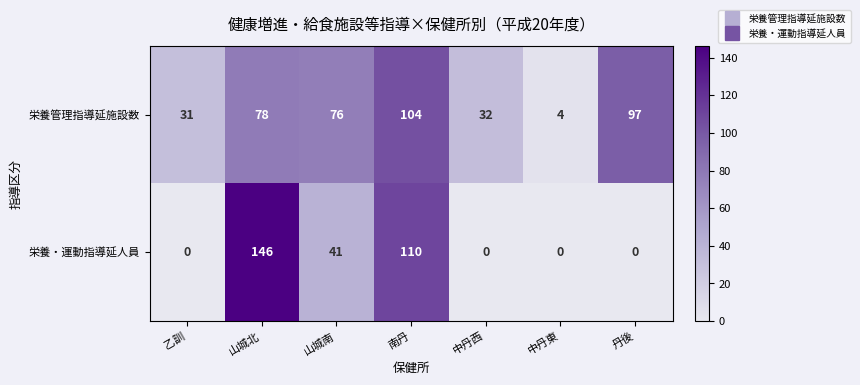

Rank the series at 乙訓 from highest to lowest value.

栄養管理指導延施設数, 栄養・運動指導延人員